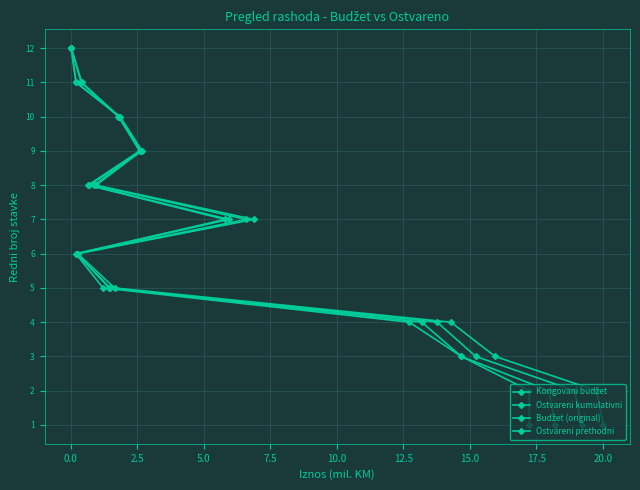

The value of Ostvareni prethodni at 2.5 is 1. True or false?

False